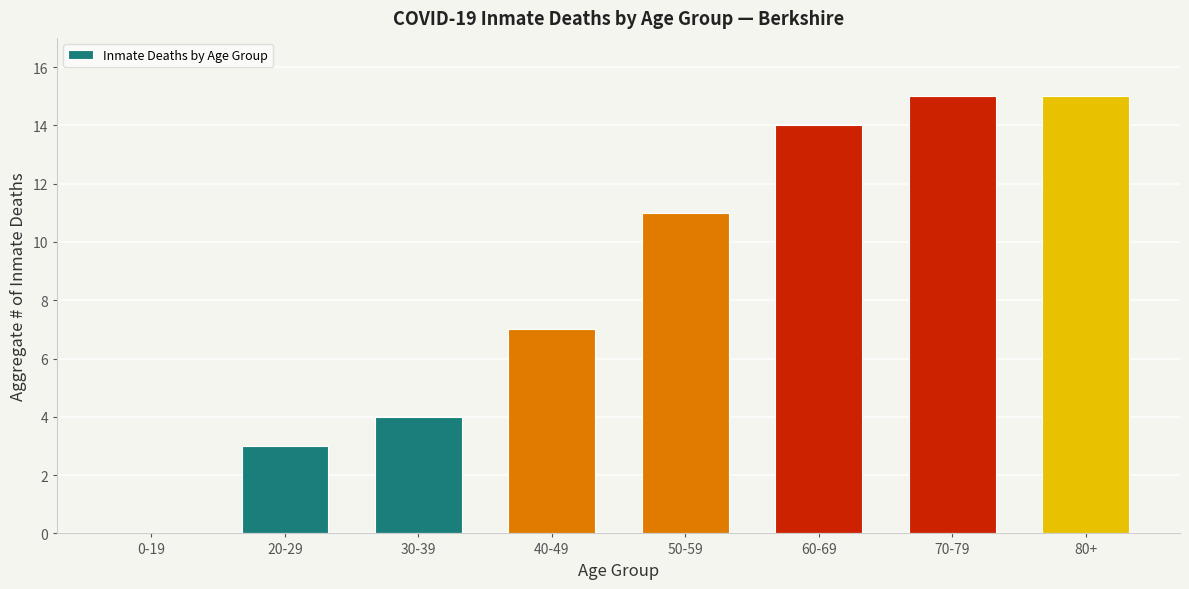

Reading left to right, what are all the values shown in this chart?

0-19=0	20-29=3	30-39=4	40-49=7	50-59=11	60-69=14	70-79=15	80+=15